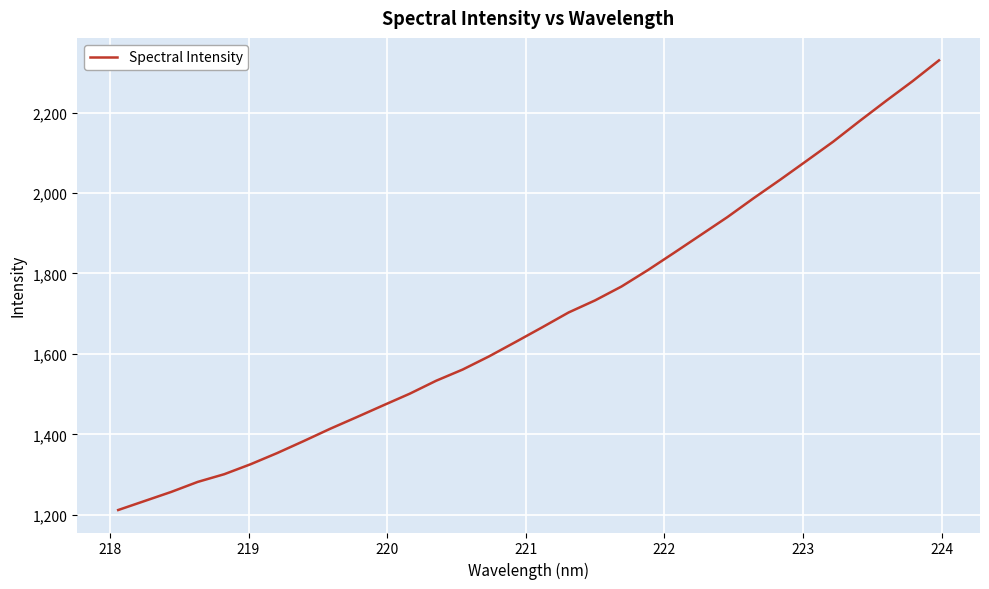

What is the minimum value shown in the chart?

1212.2